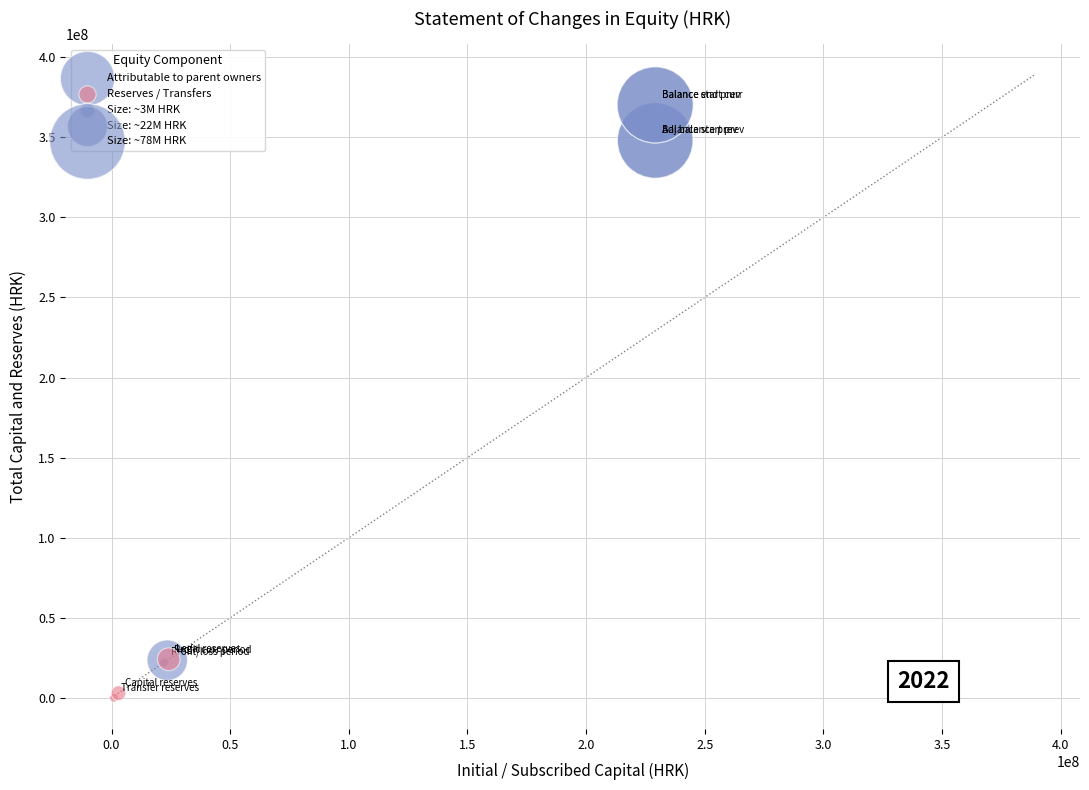

Which series has the largest Y range (max minus min)?

Attributable to parent owners